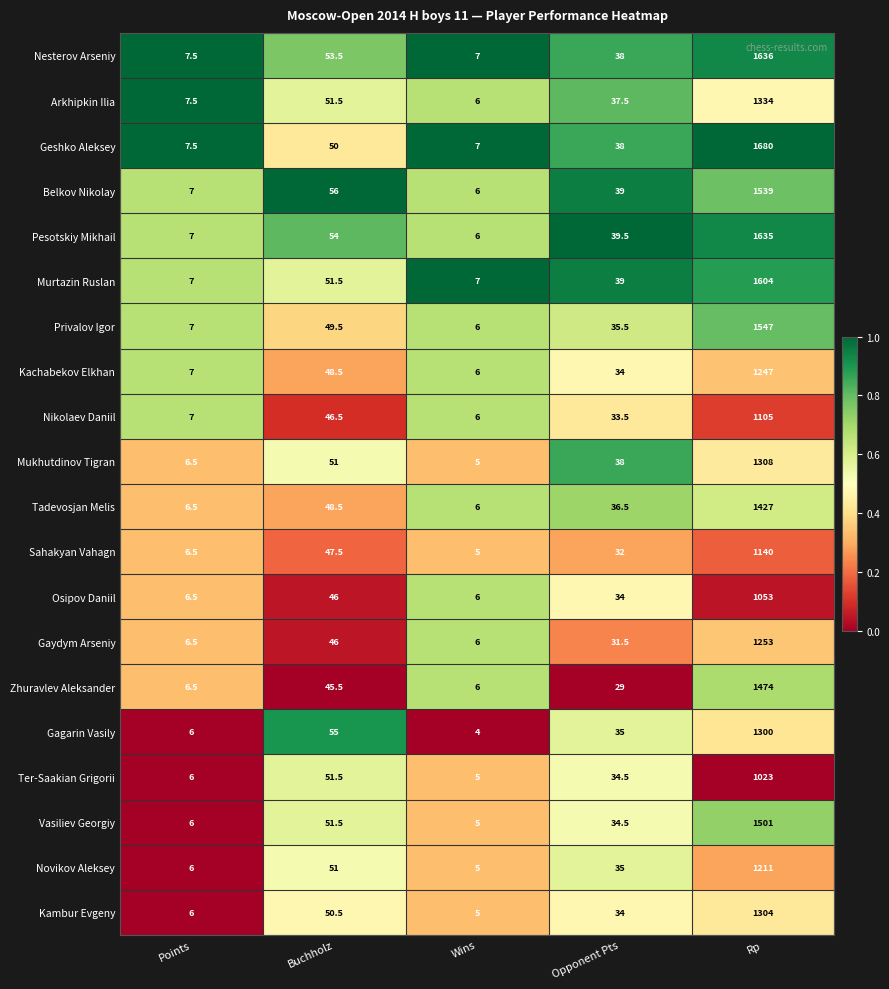

Between Wins and Opponent Pts, which series saw the biggest shift?

Pesotskiy Mikhail